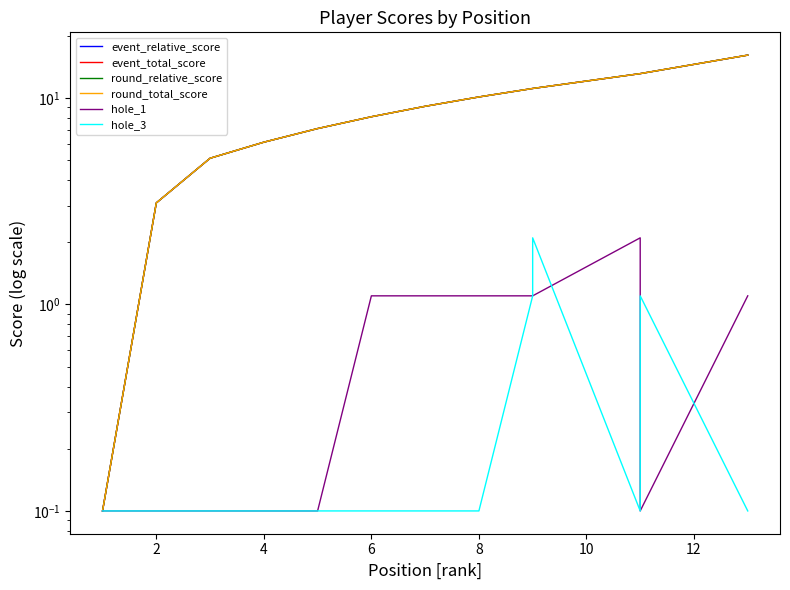

Where is the first local minimum for hole_1?

11